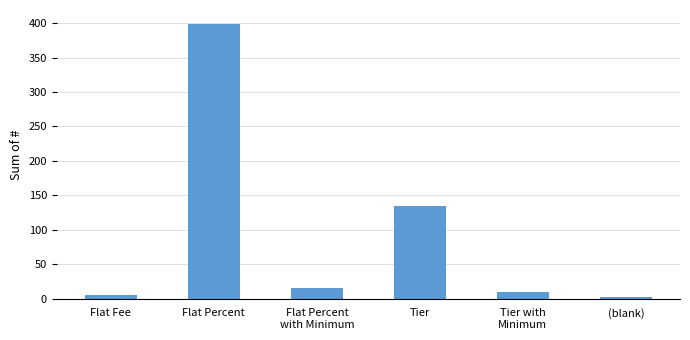

What position from the left is Flat Percent?

2